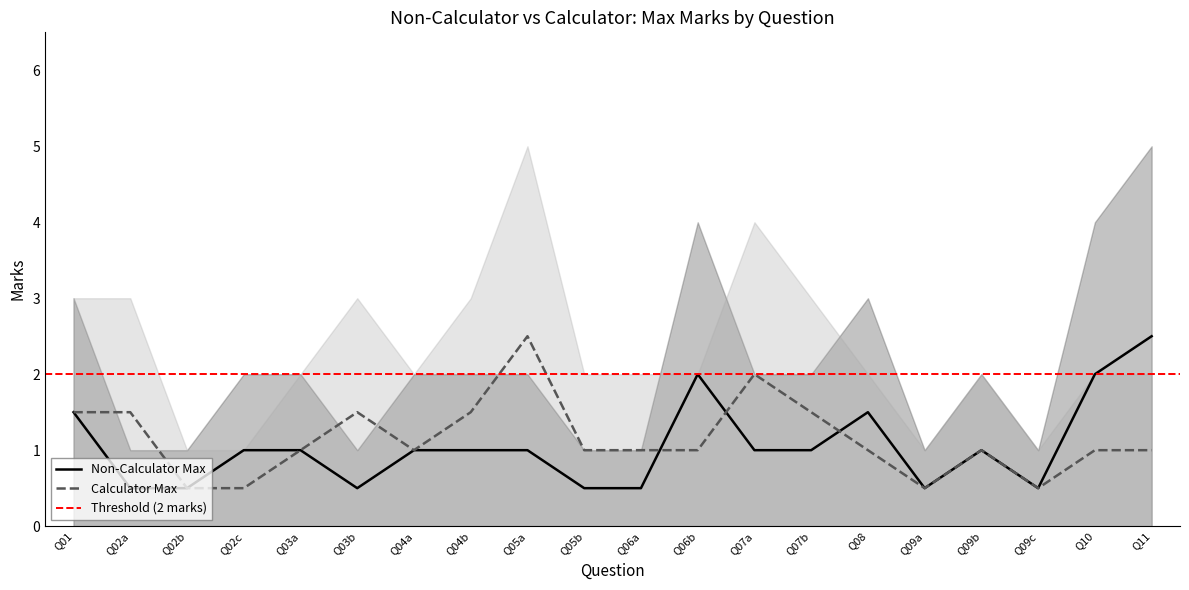

In Non-Calc Max, how many points are higher than both neighbors (excluding endpoints)?

3